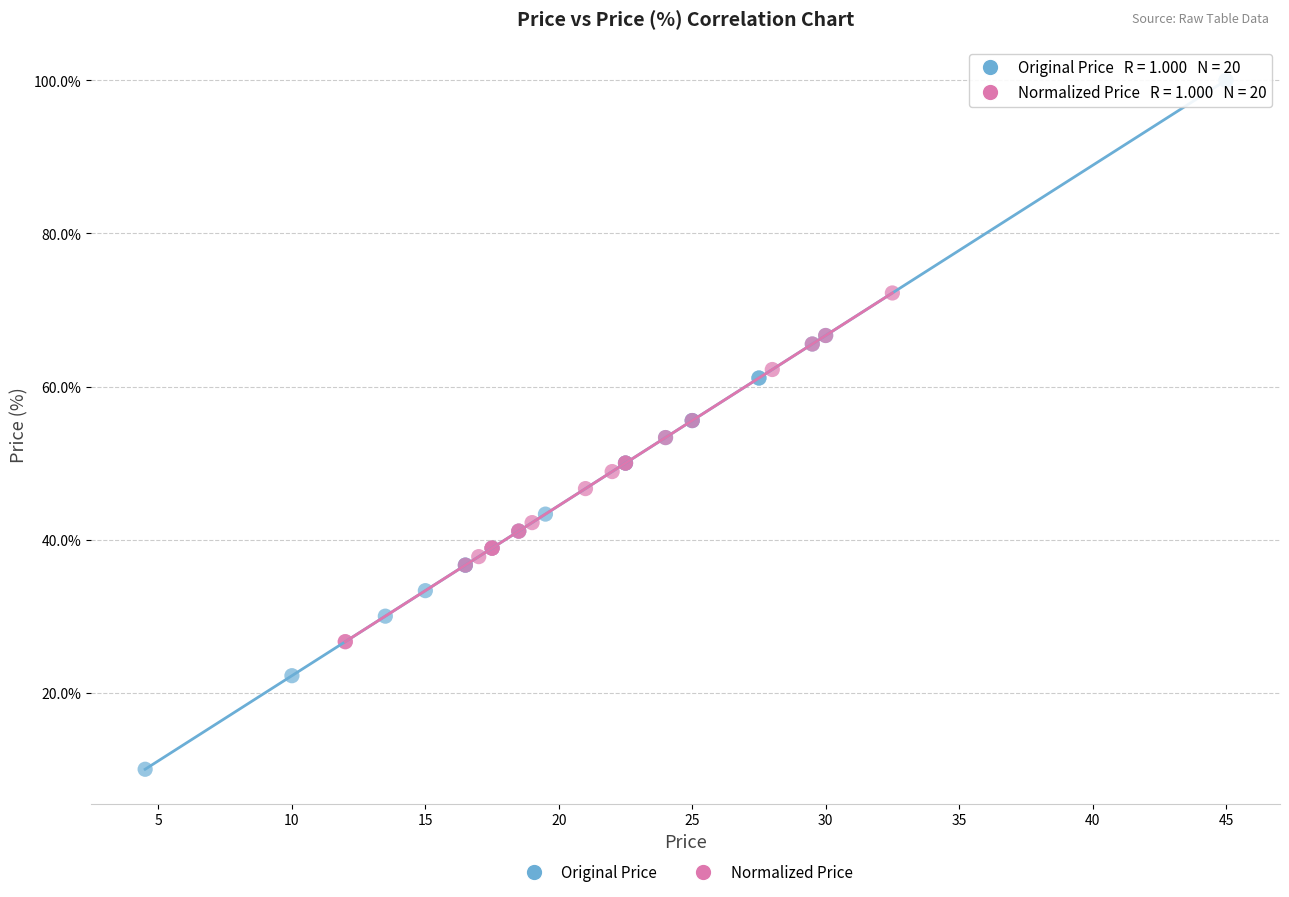

Which series reaches the maximum Y coordinate?

Original Price